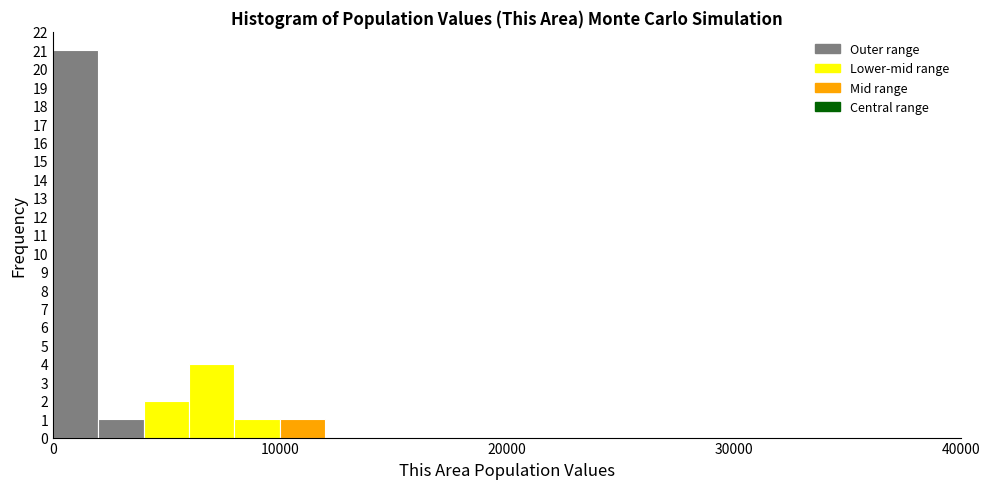

Around what value on the x-axis is the tallest bar? Give the approximate position of its centre, as read against the axis.

1000